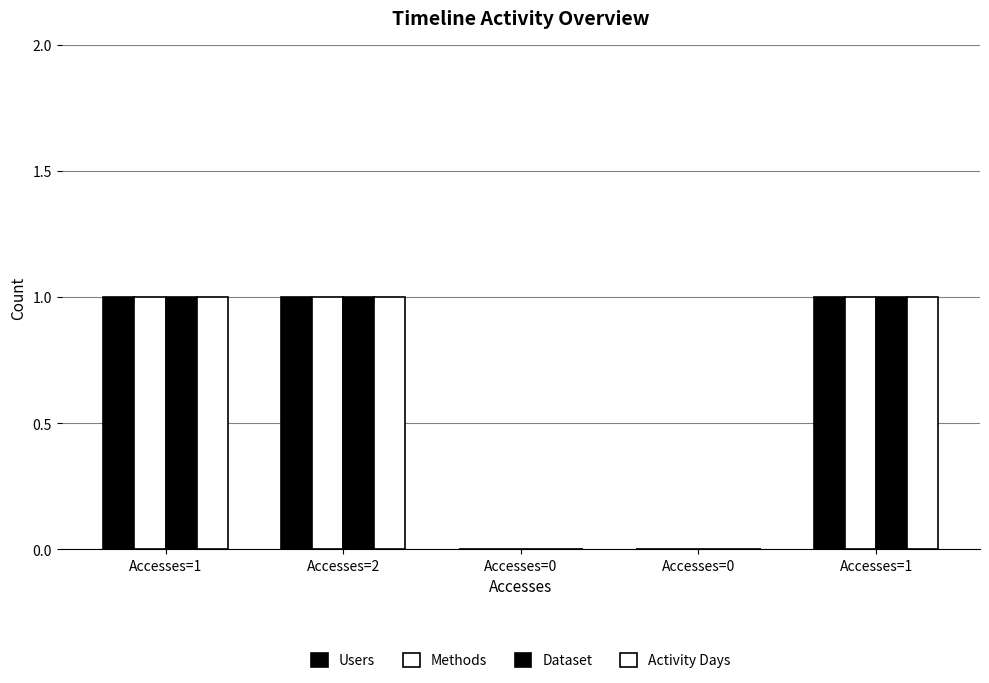

What is the total value across all series at Accesses=2?

4